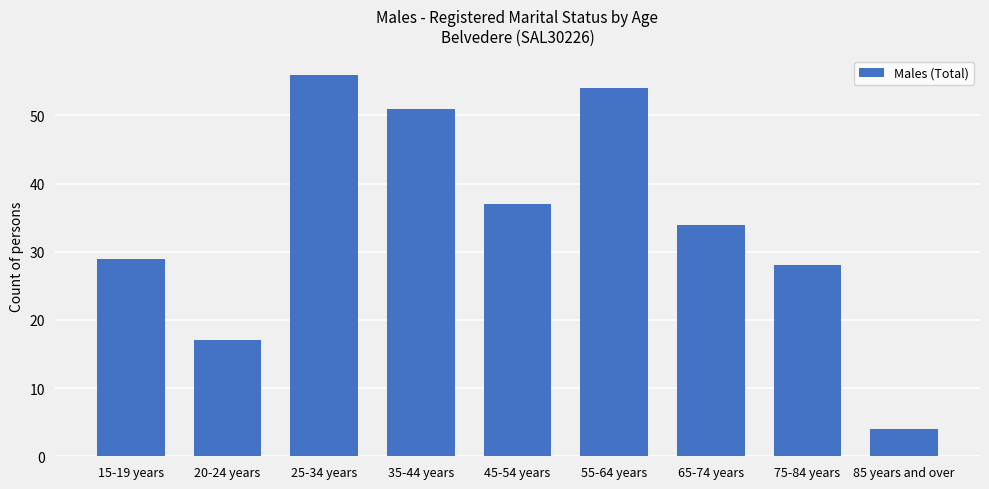

Are the bars grouped side by side (vs. stacked)?

No